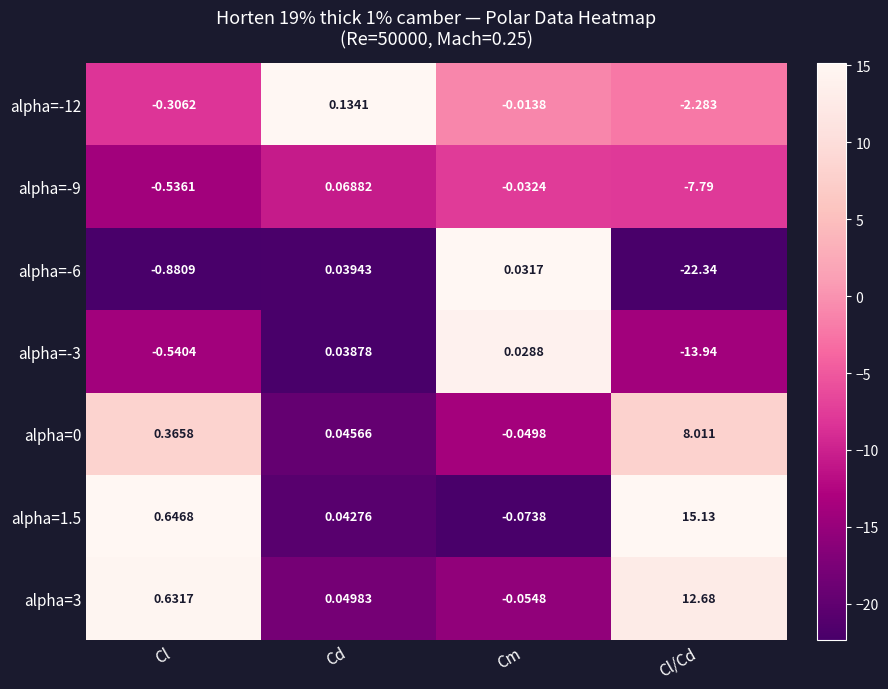

Where does the alpha=-9 series first go above 0?

Cd